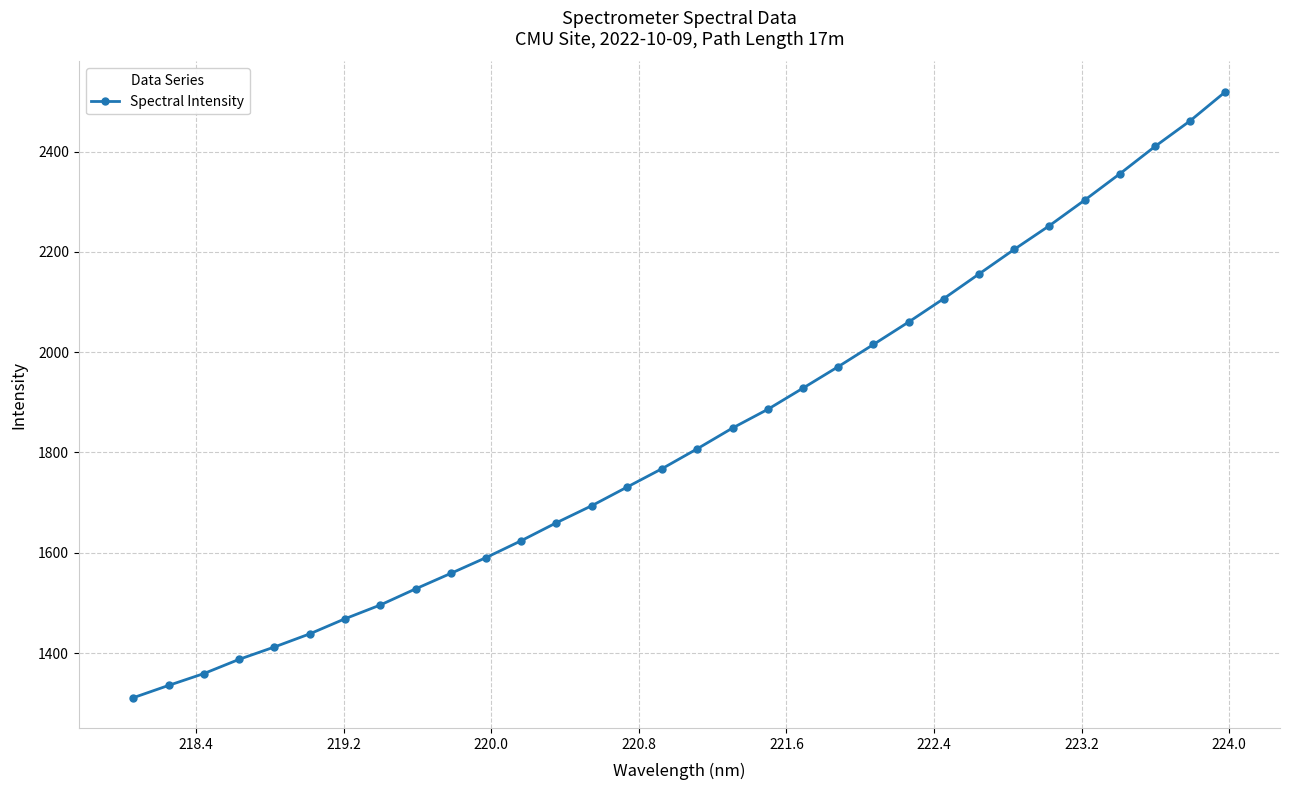

True or false: there are more than 2 points higher than both neighbors.

False